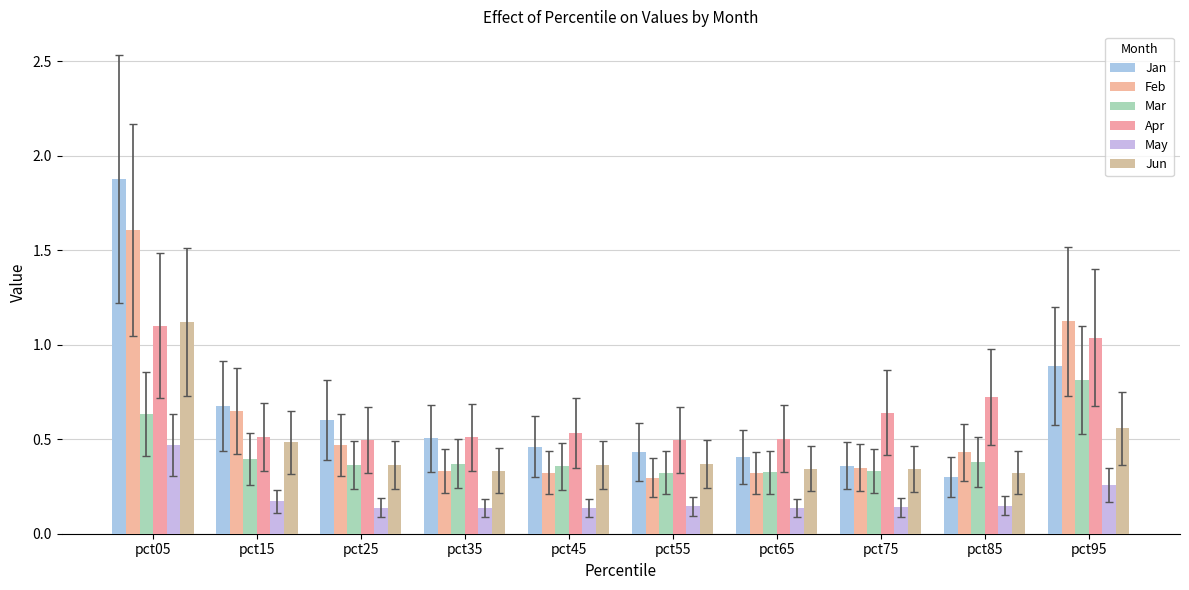

How many May values are between 0 and 1?

10